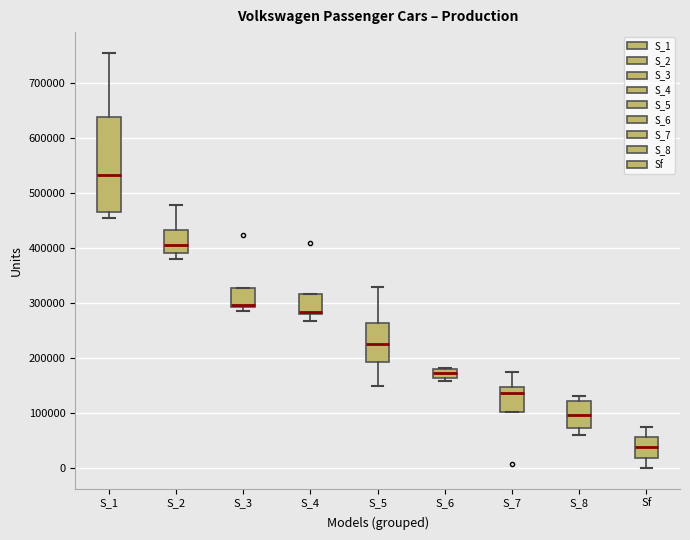

Reading left to right, read every box against the y-axis: the position of its median line, the range the box covers, and the ends of its whiskers. The values are not printed on the chart, so give them approximately, as read against the axis.

S_1: median 530000, box 460000 to 640000, whiskers 450000 to 750000
S_2: median 410000, box 390000 to 430000, whiskers 380000 to 480000
S_3: median 300000 (drawn on the box's lower edge), box 290000 to 330000, whiskers 290000 (just below the box's lower edge) to 330000
S_4: median 280000 (just above the box's lower edge), box 280000 to 320000, whiskers 270000 to 320000
S_5: median 220000, box 190000 to 260000, whiskers 150000 to 330000
S_6: median 170000, box 160000 to 180000, whiskers 160000 (just below the box's lower edge) to 180000
S_7: median 140000, box 100000 to 150000, whiskers 100000 to 170000
S_8: median 100000, box 70000 to 120000, whiskers 60000 to 130000
Sf: median 40000, box 20000 to 60000, whiskers 0 to 70000